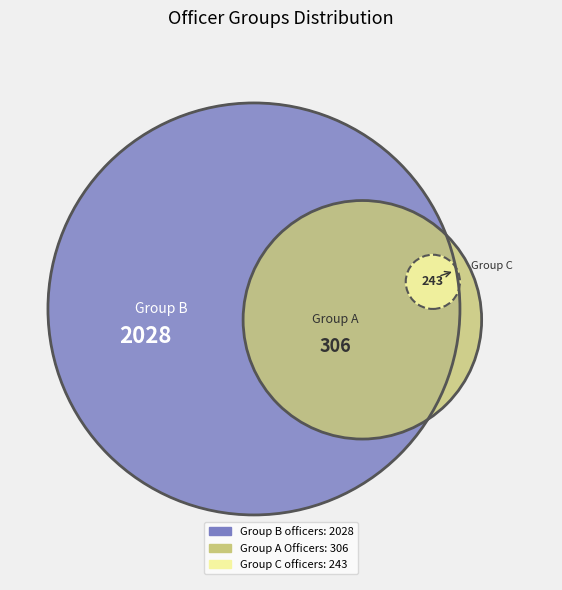

The 8 slice represents 1% of the pie. True or false?

False